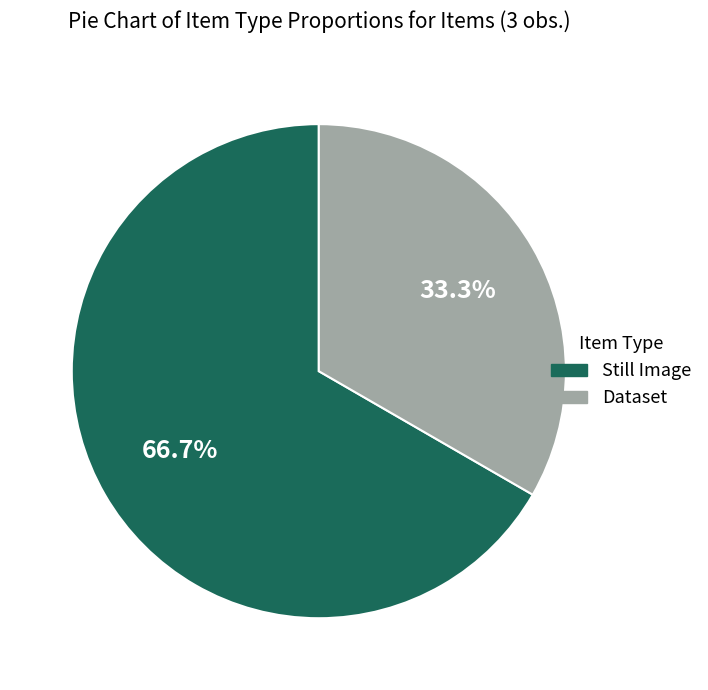

How many segments does this pie chart have?

2